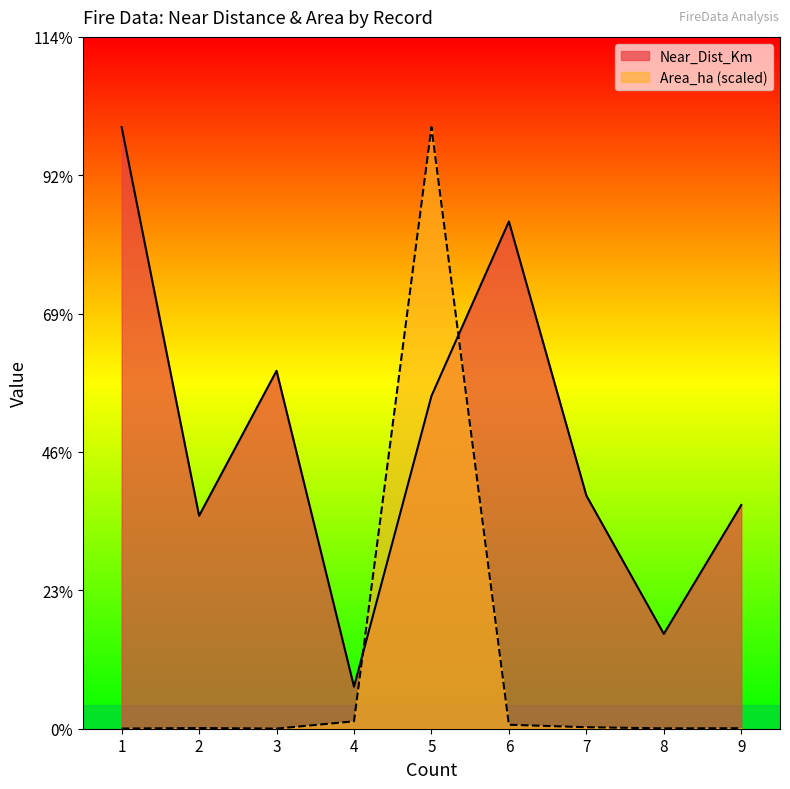

Rank the series by their maximum value, from highest to lowest.

Near_Dist_Km, Area_ha